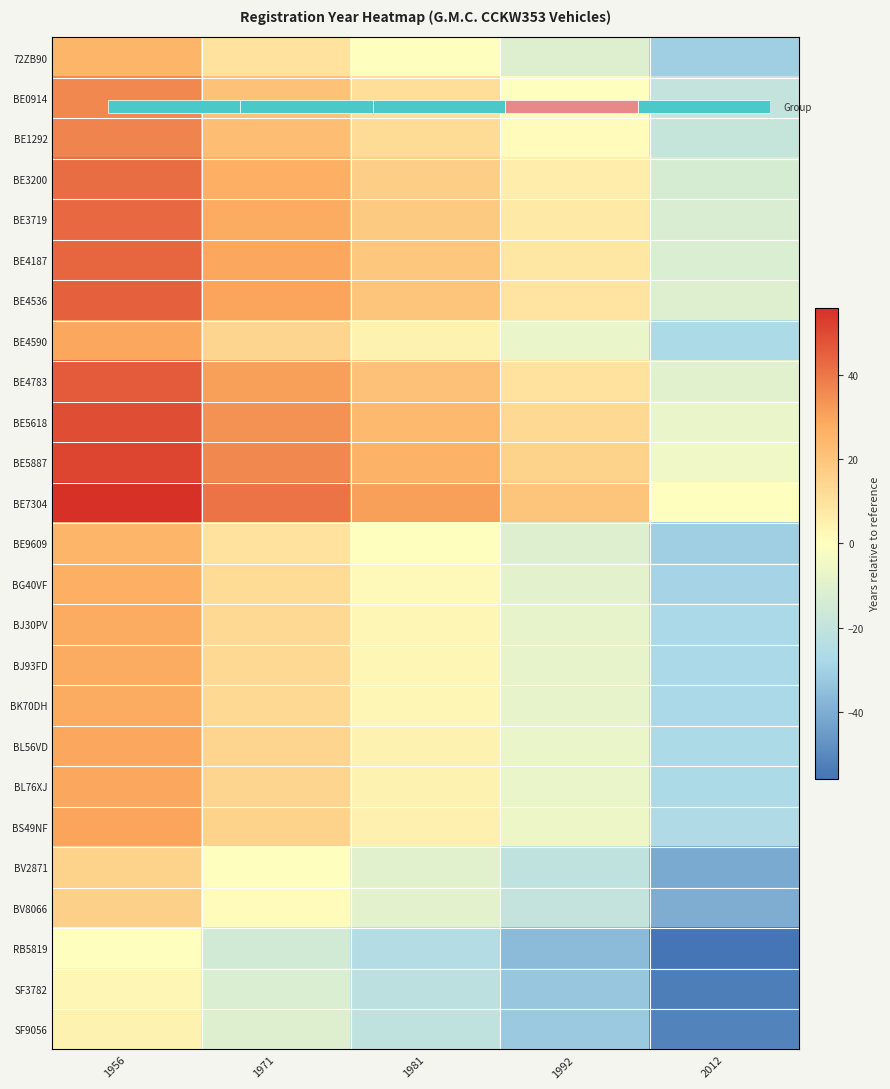

Where is BE5618 nearest to the value 21?

1981